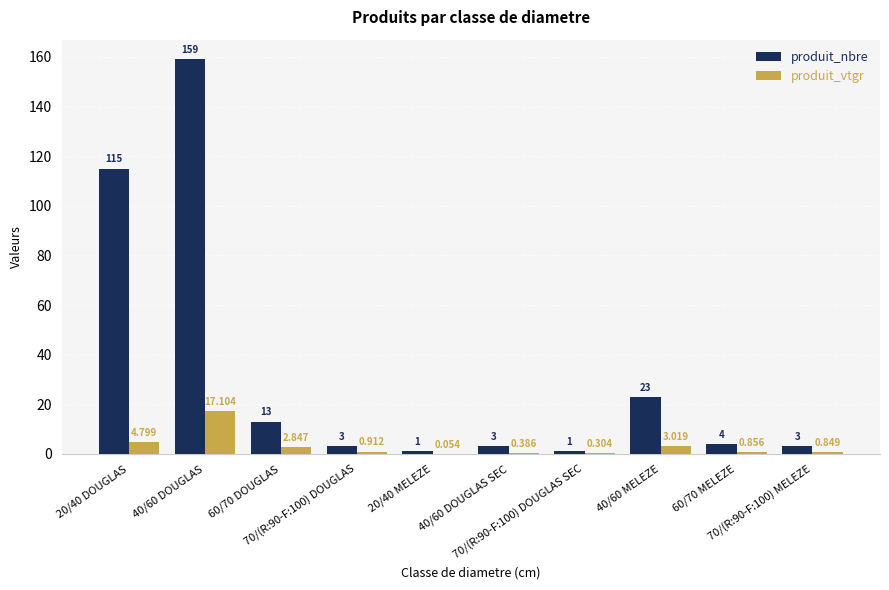

Which series has the largest total across all categories?

produit_nbre